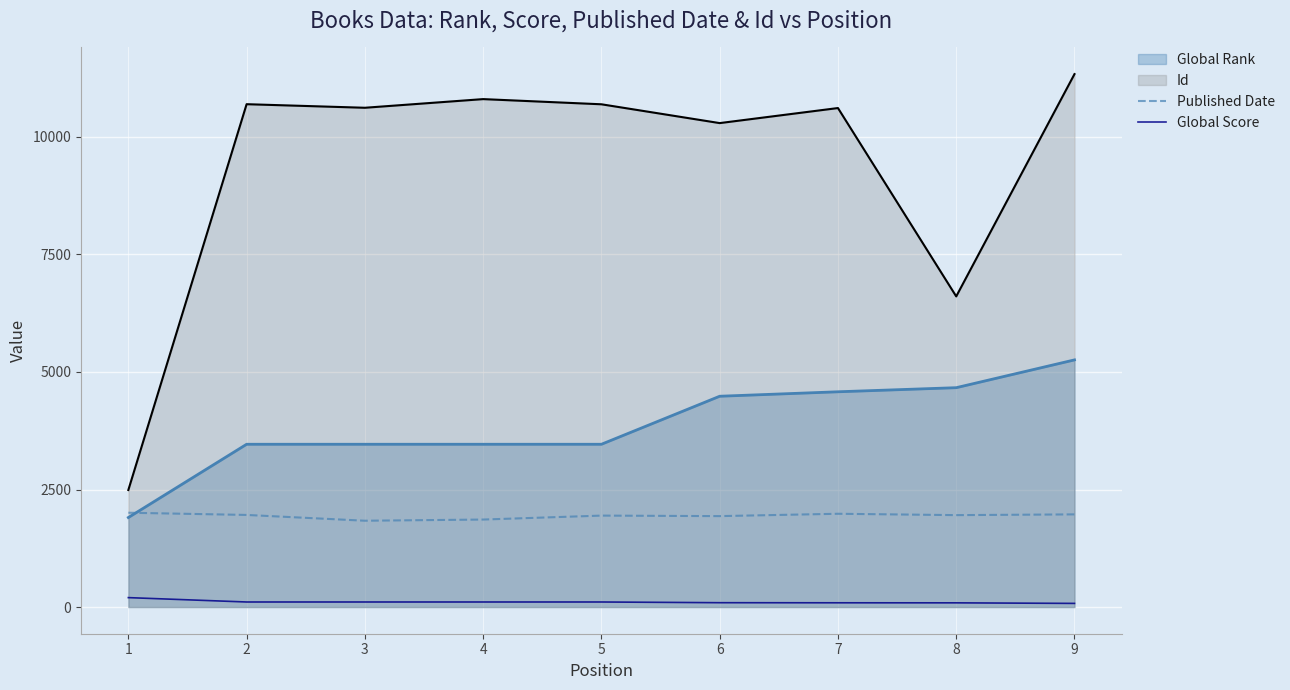

True or false: Global Score and Published Date intersect in this chart.

False